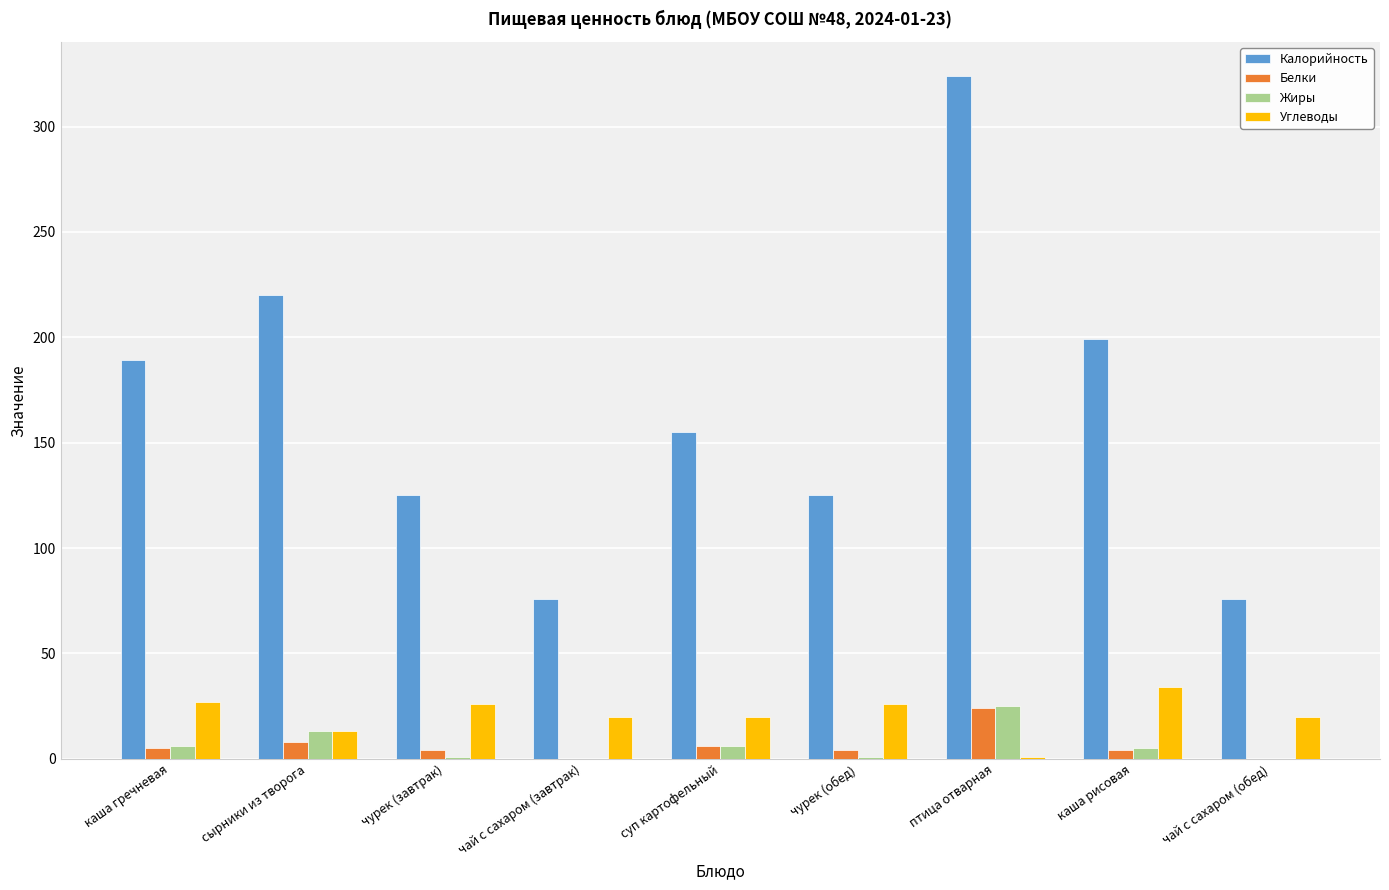

Which series changed the most between чурек (обед) and птица отварная?

Калорийность